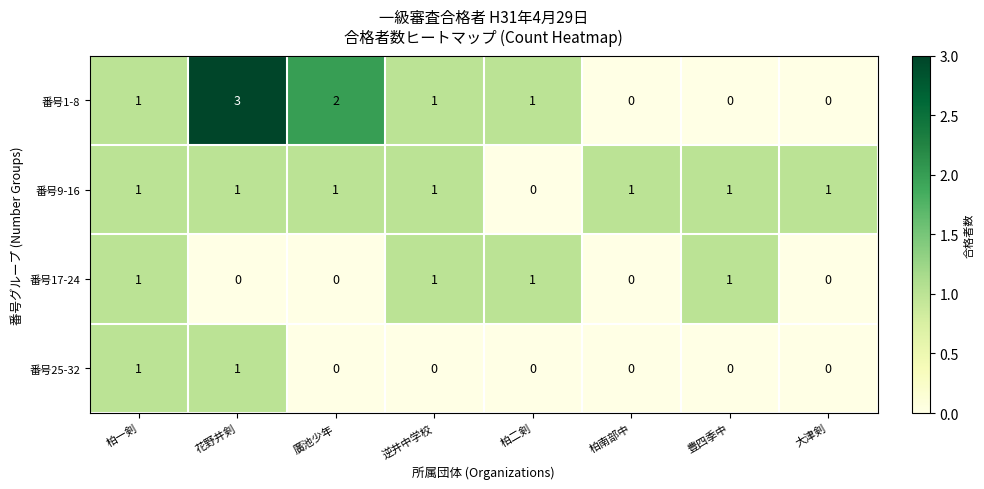

Which series has the largest range (max minus min)?

番号1-8